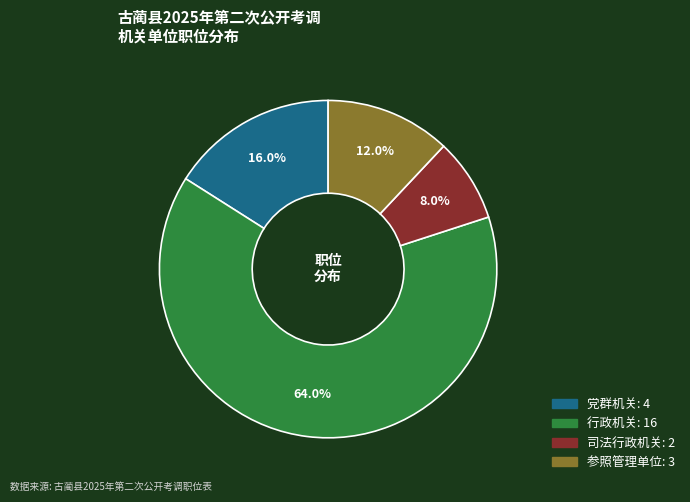

To the nearest percent, what is the difference between the largest and smallest slice percentages?

56%